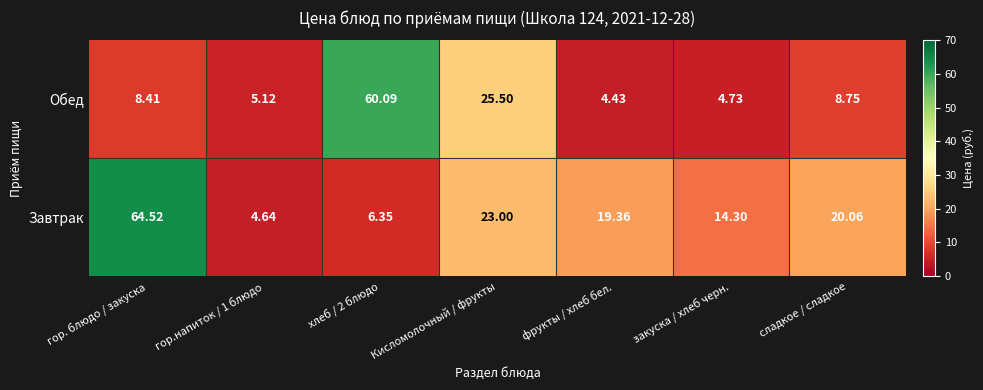

Which series has the widest spread of values?

Завтрак